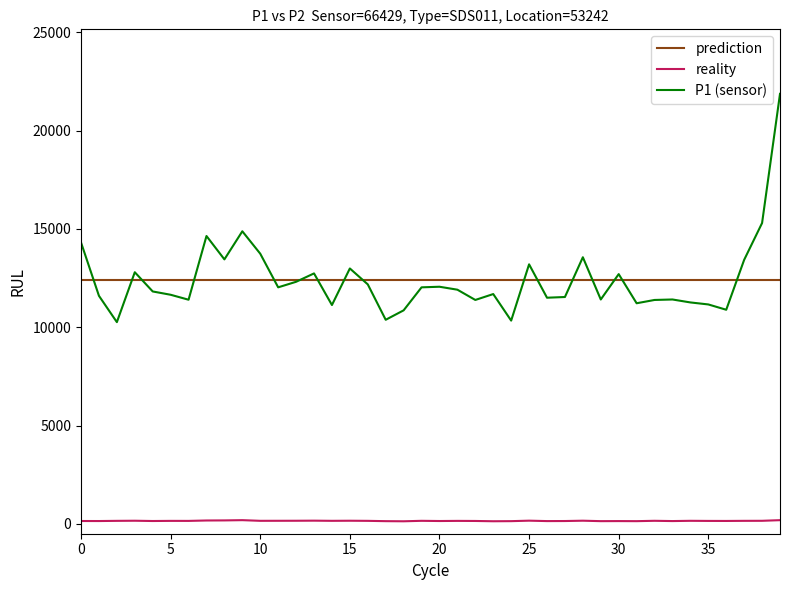

Which series has the widest spread of values?

P1 (sensor)